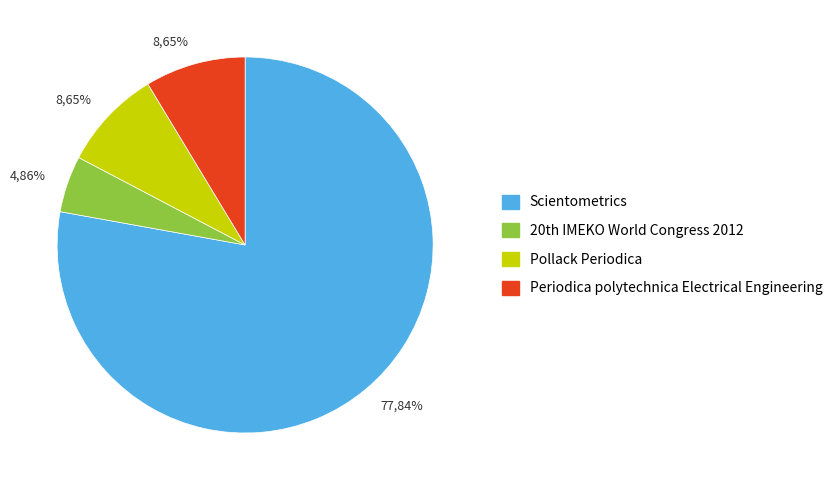

Which slice is the smallest?

20th IMEKO World Congress 2012